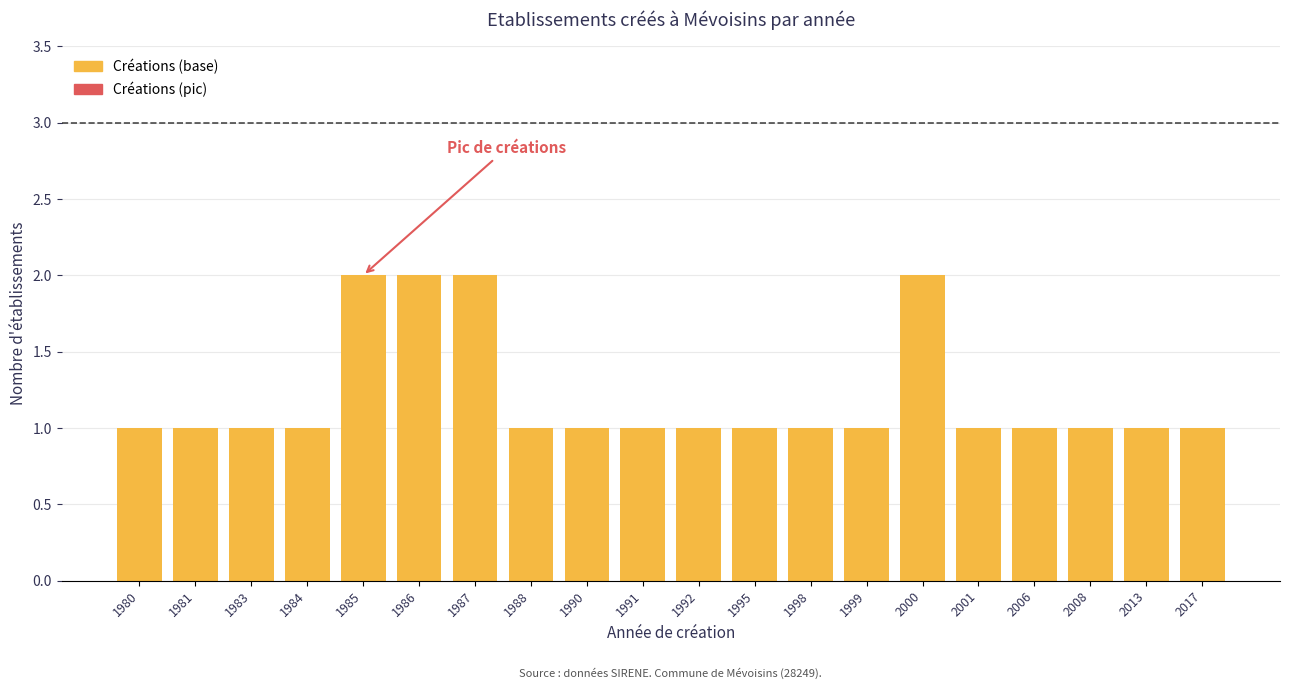

What is the sum of all values?

24